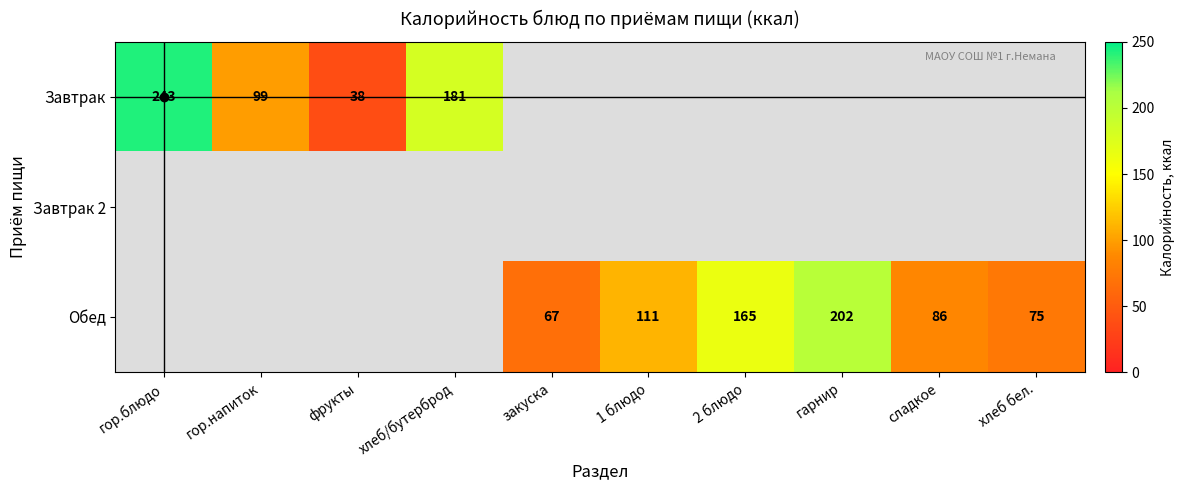

Is it true that Обед equals 86 at сладкое?

True